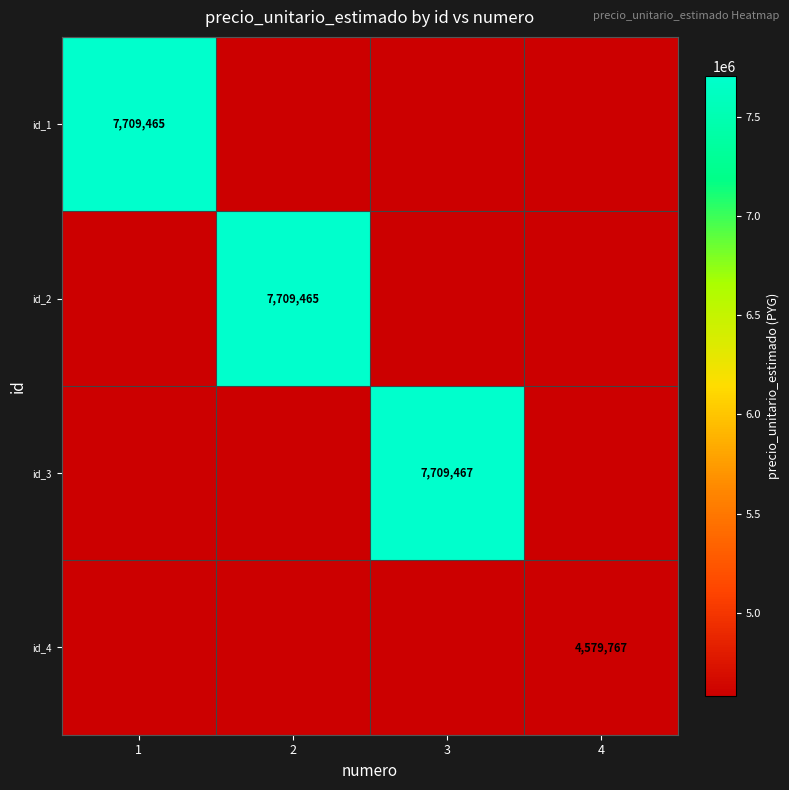

Is it true that id_4 equals 1602123 at 4?

False